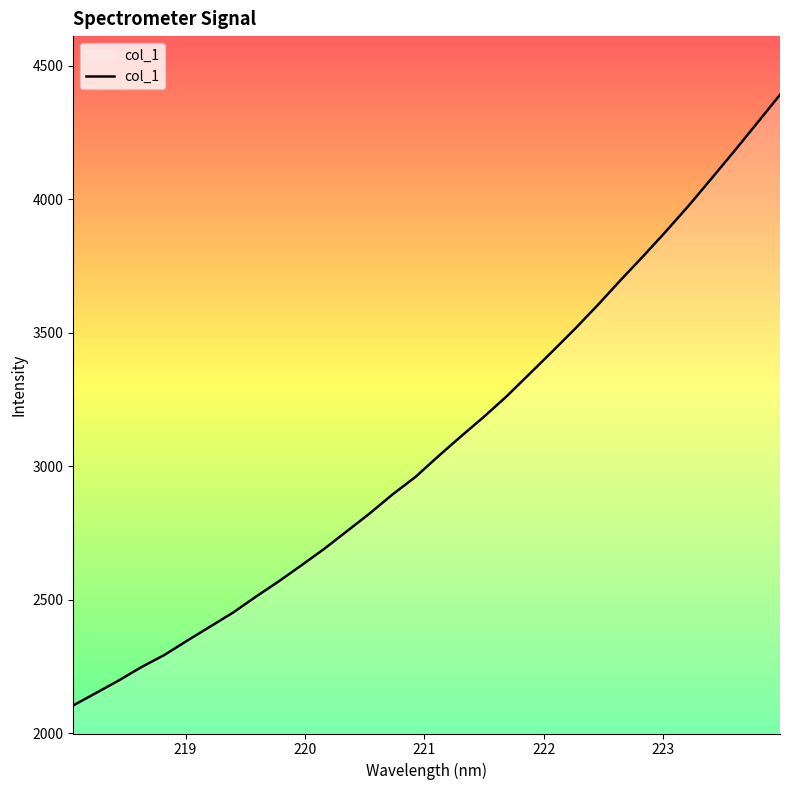

What is the maximum value shown in the chart?

4391.2